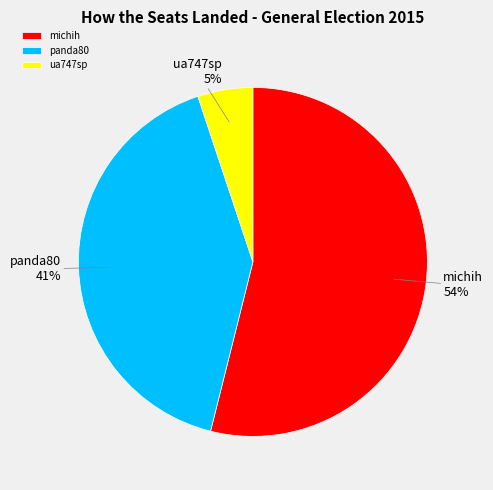

Count the number of slices in the pie.

3